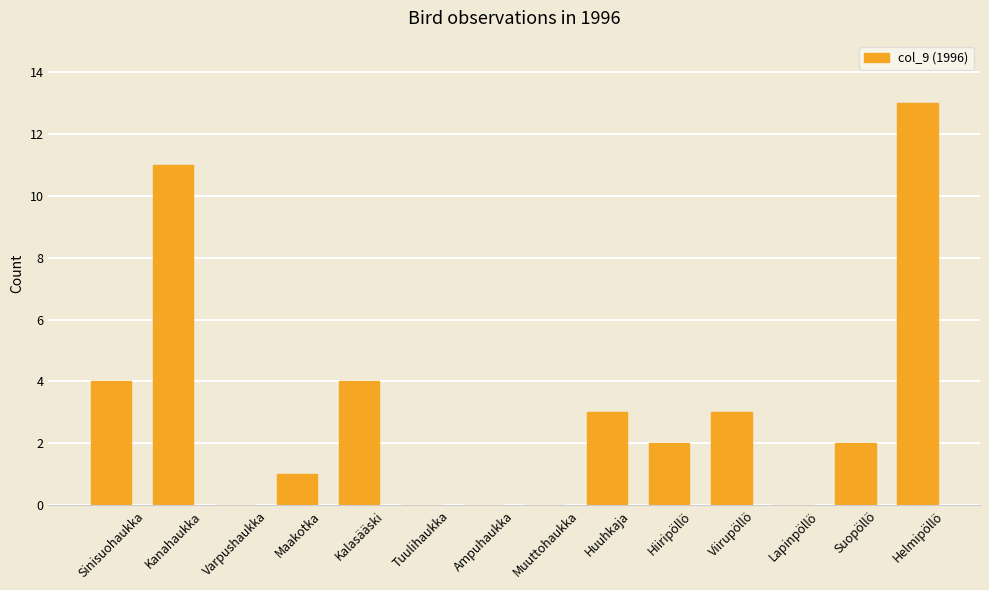

Reading left to right, transcribe all the data shown in this chart.

4	11	0	1	4	0	0	0	3	2	3	0	2	13